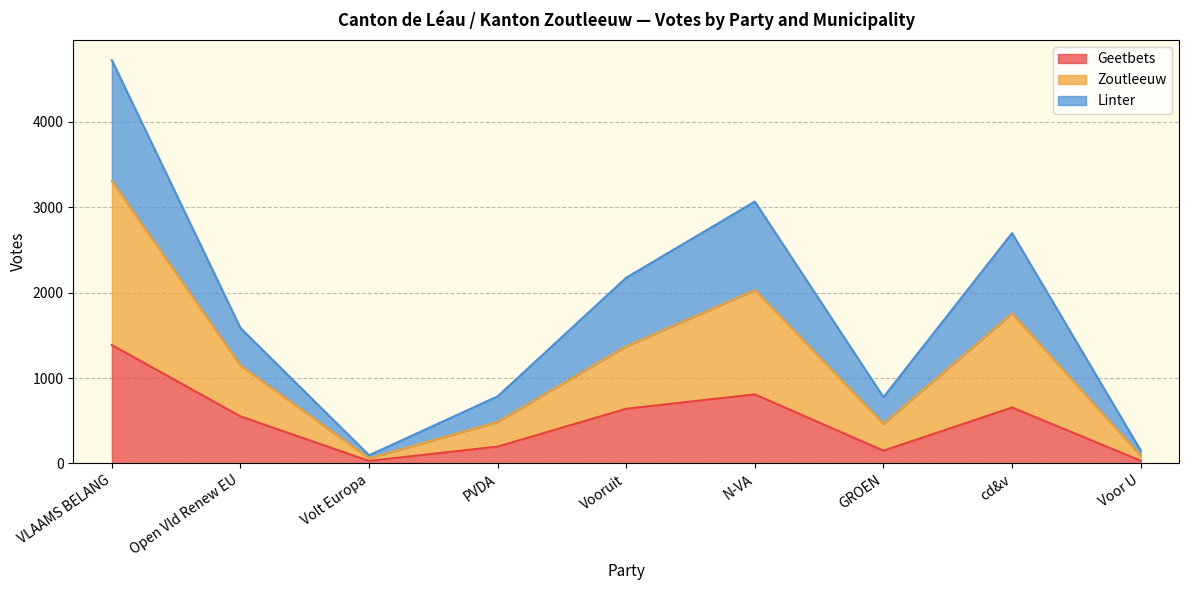

The Geetbets series shows 197 at PVDA. True or false?

True